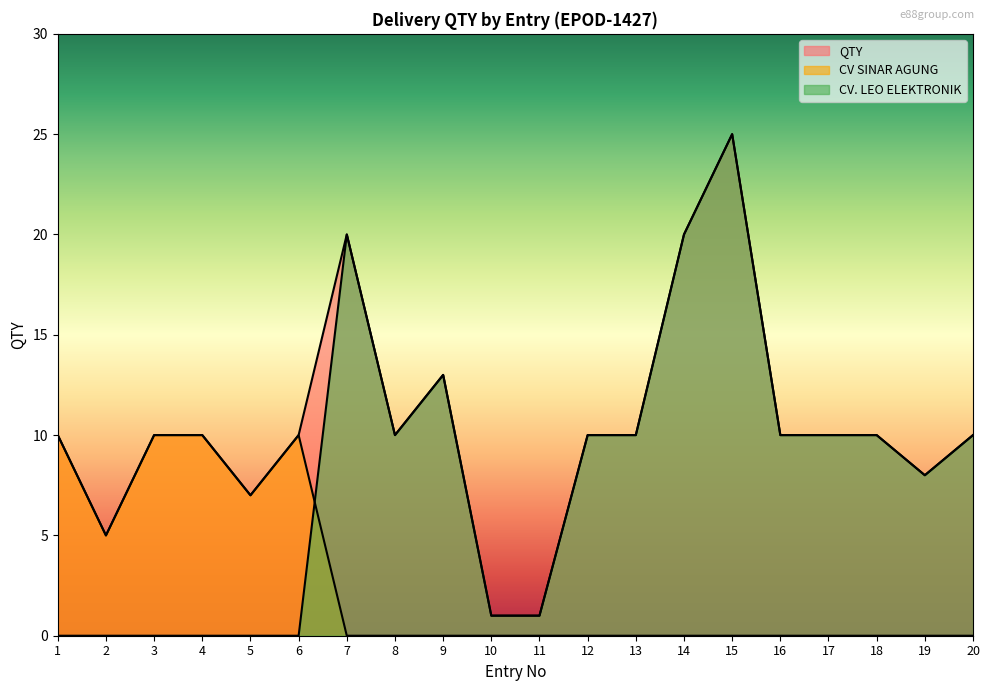

Which series changed the most between 4 and 16?

CV SINAR AGUNG